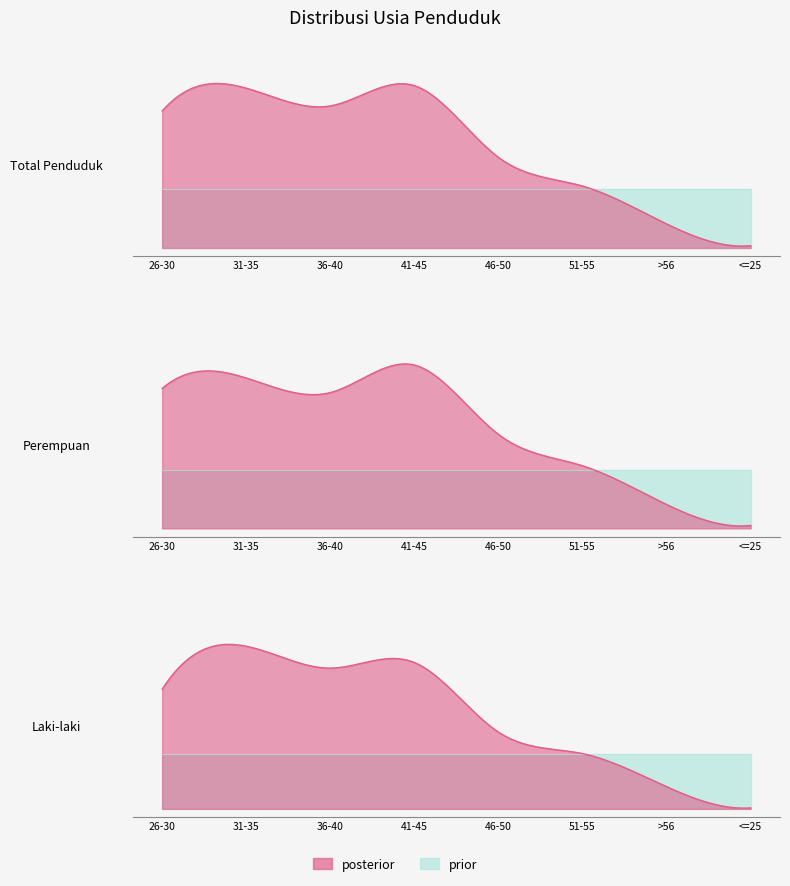

Where is the first local minimum for PEREMPUAN?

36-40